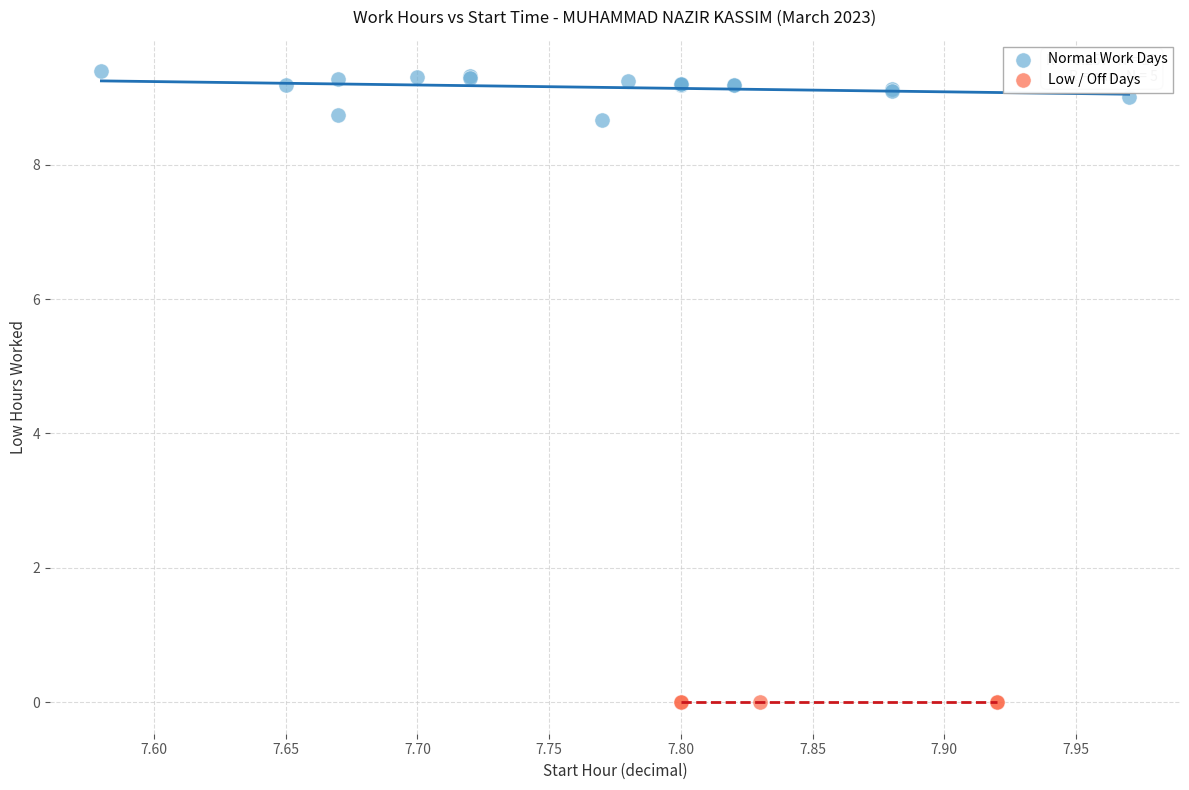

Which series contains the lowest Y value?

Low / Off Days